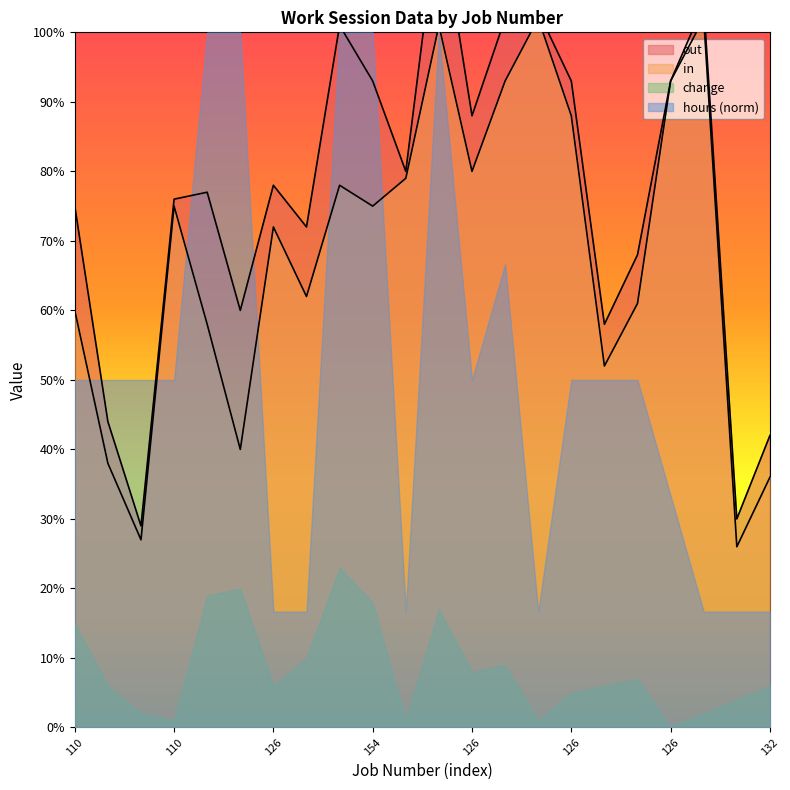

What is the maximum value for in?

1.0